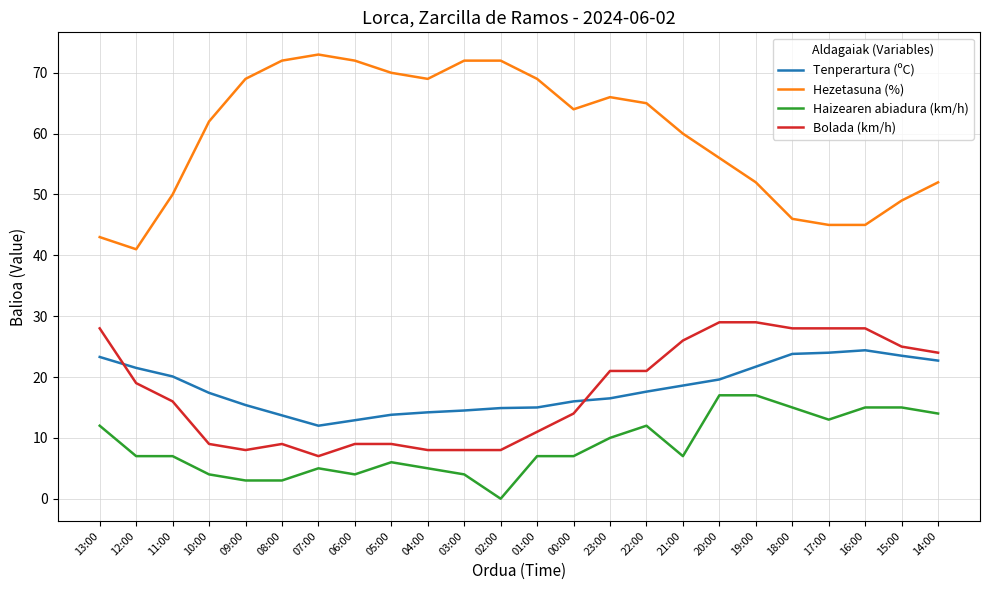

How many series are shown in this chart?

4